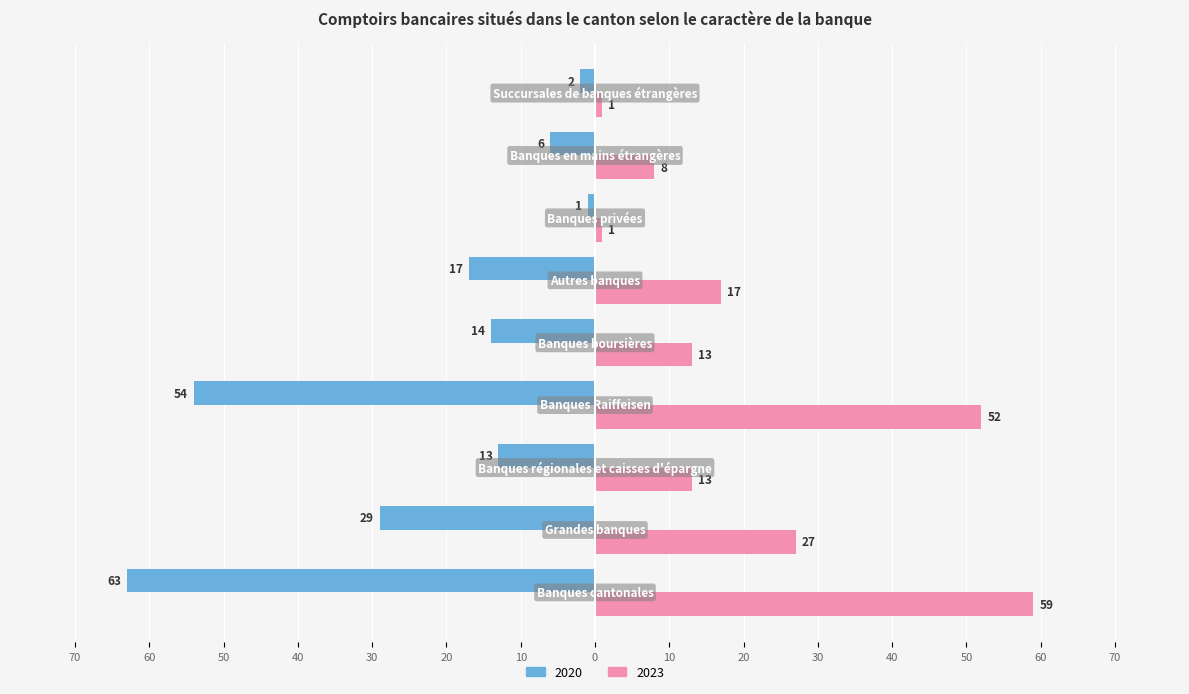

Reading left to right, extract all data points from this chart.

2020: -63	-29	-13	-54	-14	-17	-1	-6	-2
2023: 59	27	13	52	13	17	1	8	1